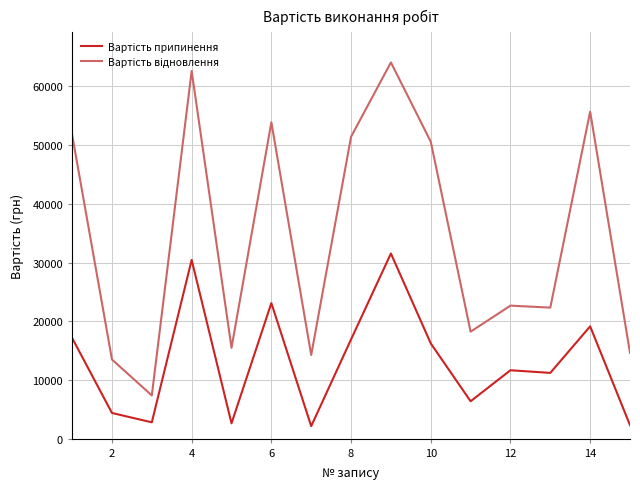

What is the maximum value shown in the chart?

64080.1